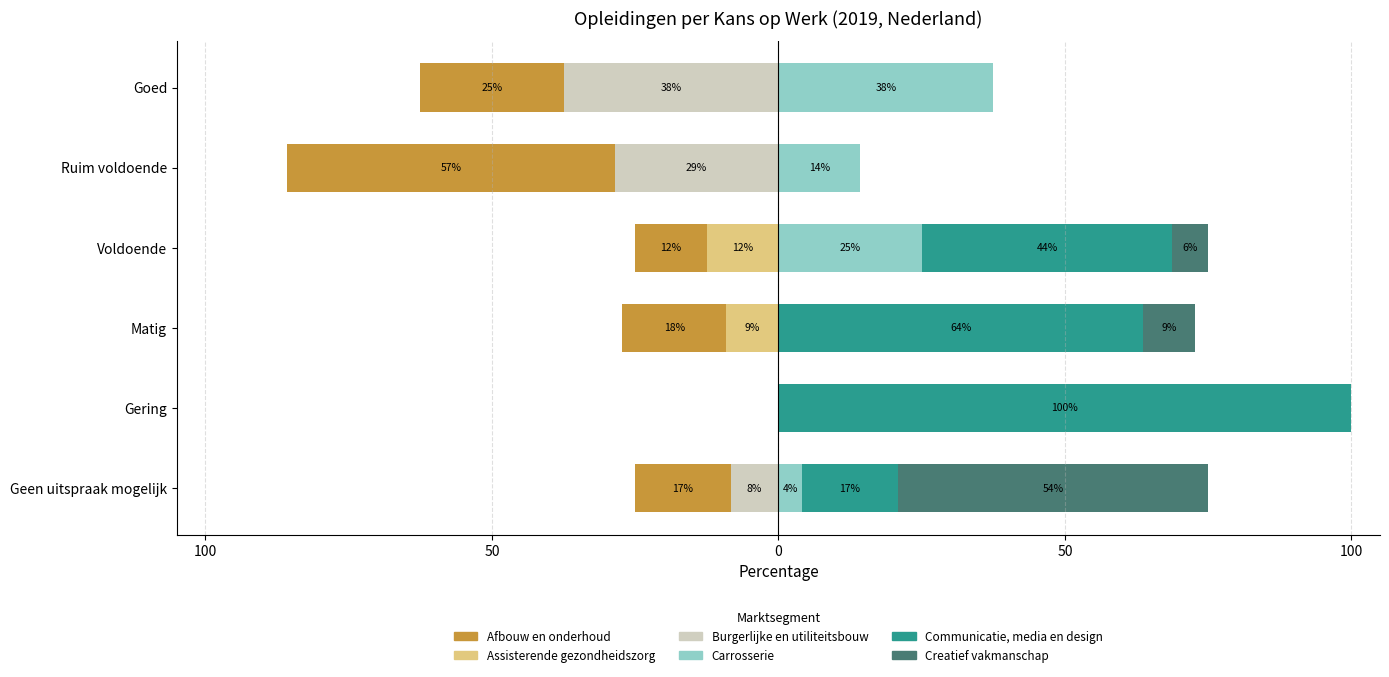

What is the sum of the Communicatie, media en design values at Geen uitspraak mogelijk and Ruim voldoende?

16.7